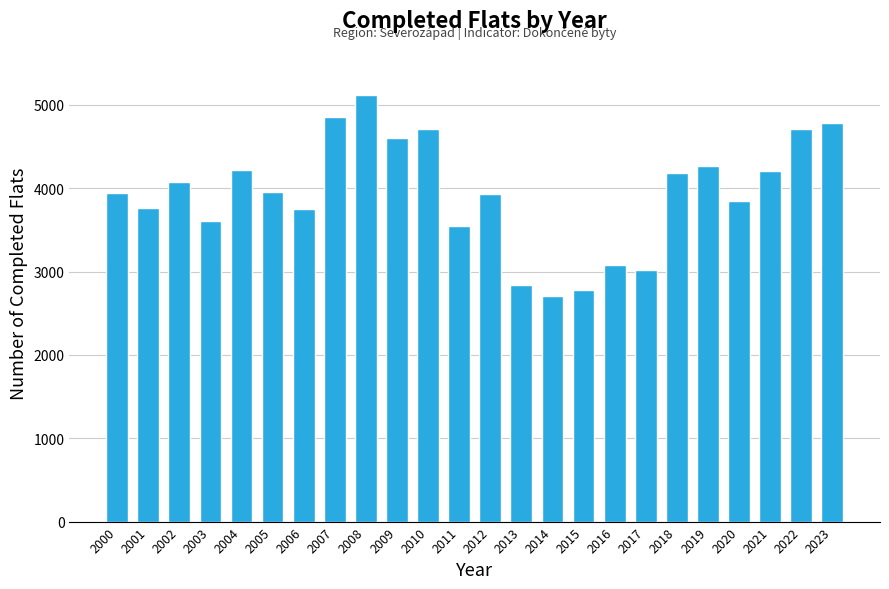

What is the maximum value shown in the chart?

5121